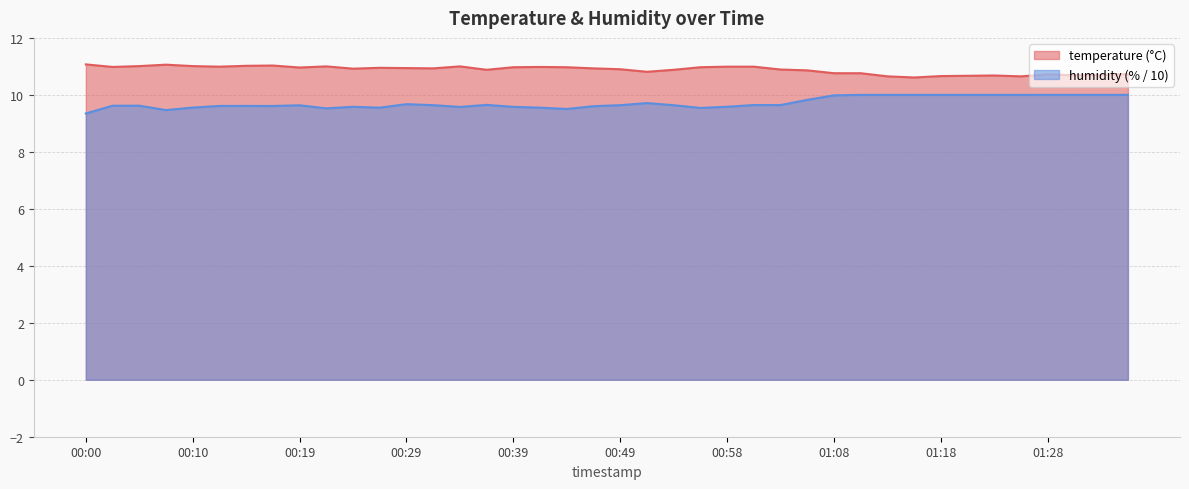

List the series in order of their overall mean, highest first.

temperature, humidity